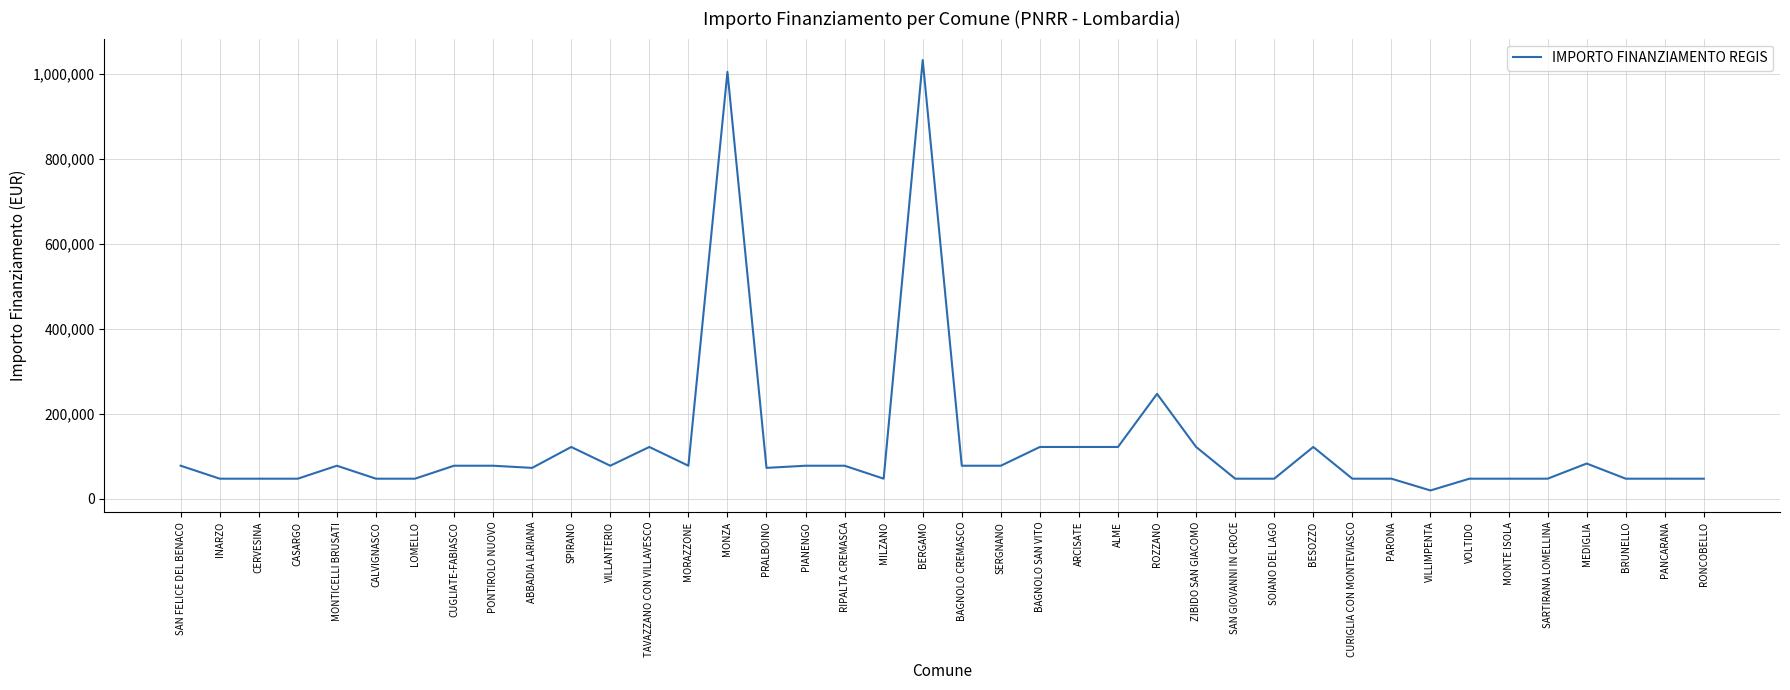

Between SOIANO DEL LAGO and BAGNOLO CREMASCO, which is larger?

BAGNOLO CREMASCO